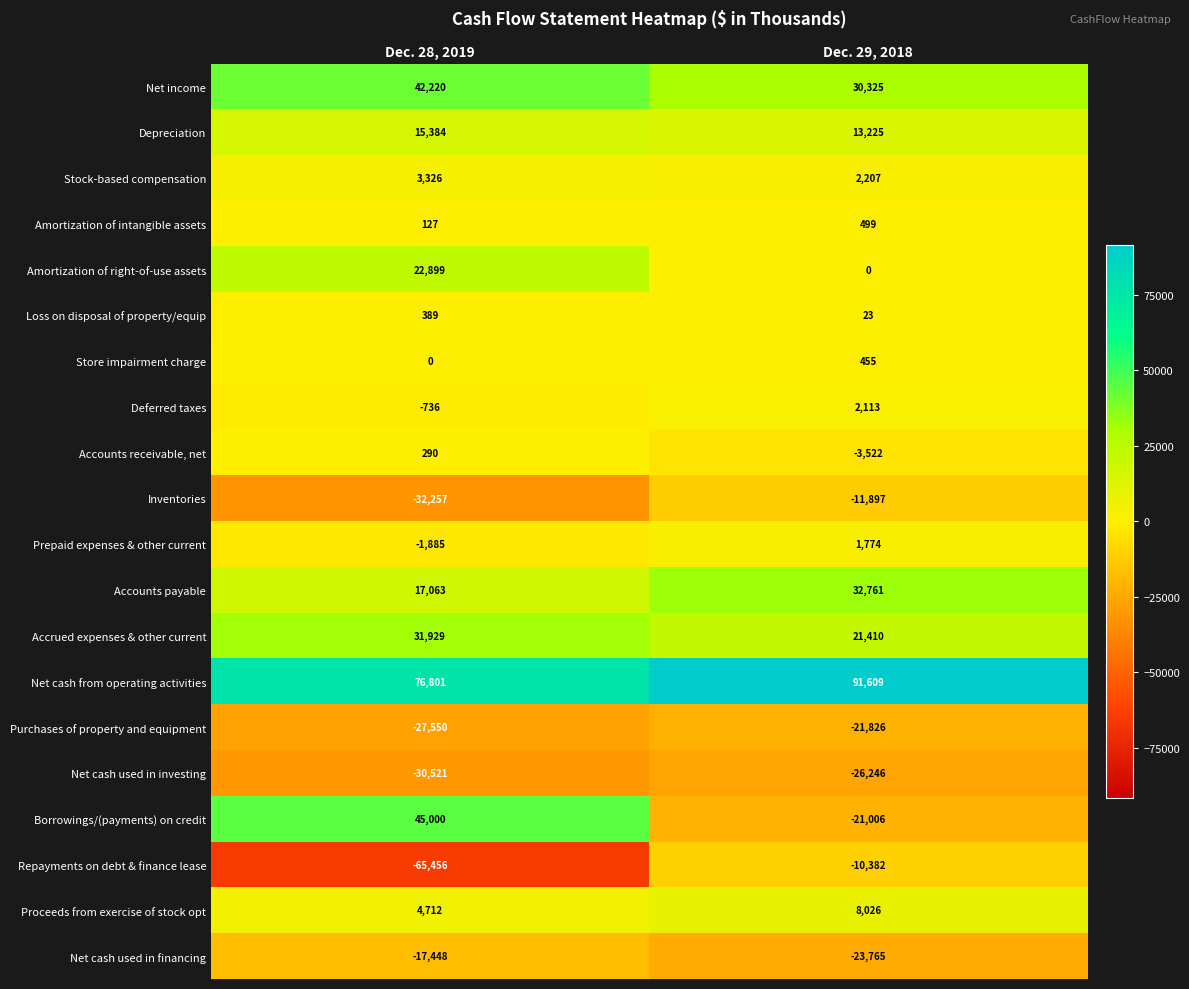

List the series in order of their peak value, lowest first.

Net cash used in investing, Purchases of property and equipment, Net cash used in financing, Inventories, Repayments on debt & finance lease, Accounts receivable, net, Loss on disposal of property/equip, Store impairment charge, Amortization of intangible assets, Prepaid expenses & other current, Deferred taxes, Stock-based compensation, Proceeds from exercise of stock opt, Depreciation, Amortization of right-of-use assets, Accrued expenses & other current, Accounts payable, Net income, Borrowings/(payments) on credit, Net cash from operating activities